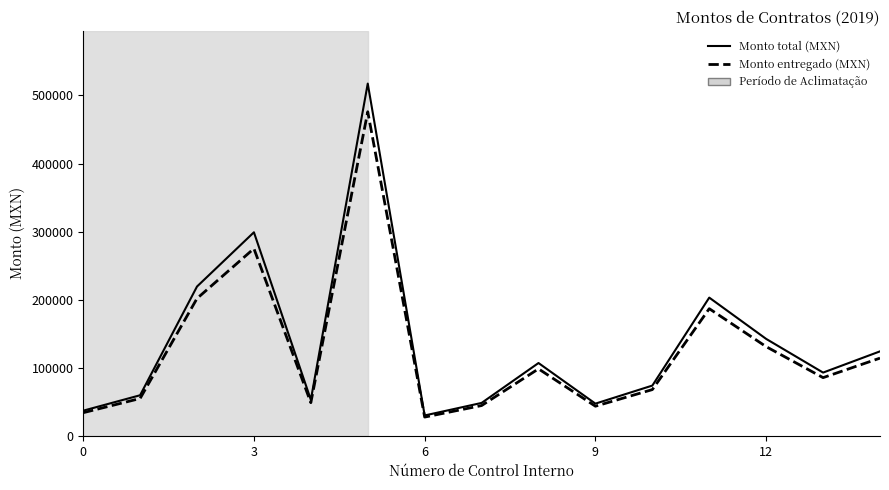

What is the greatest value displayed?

517511.1